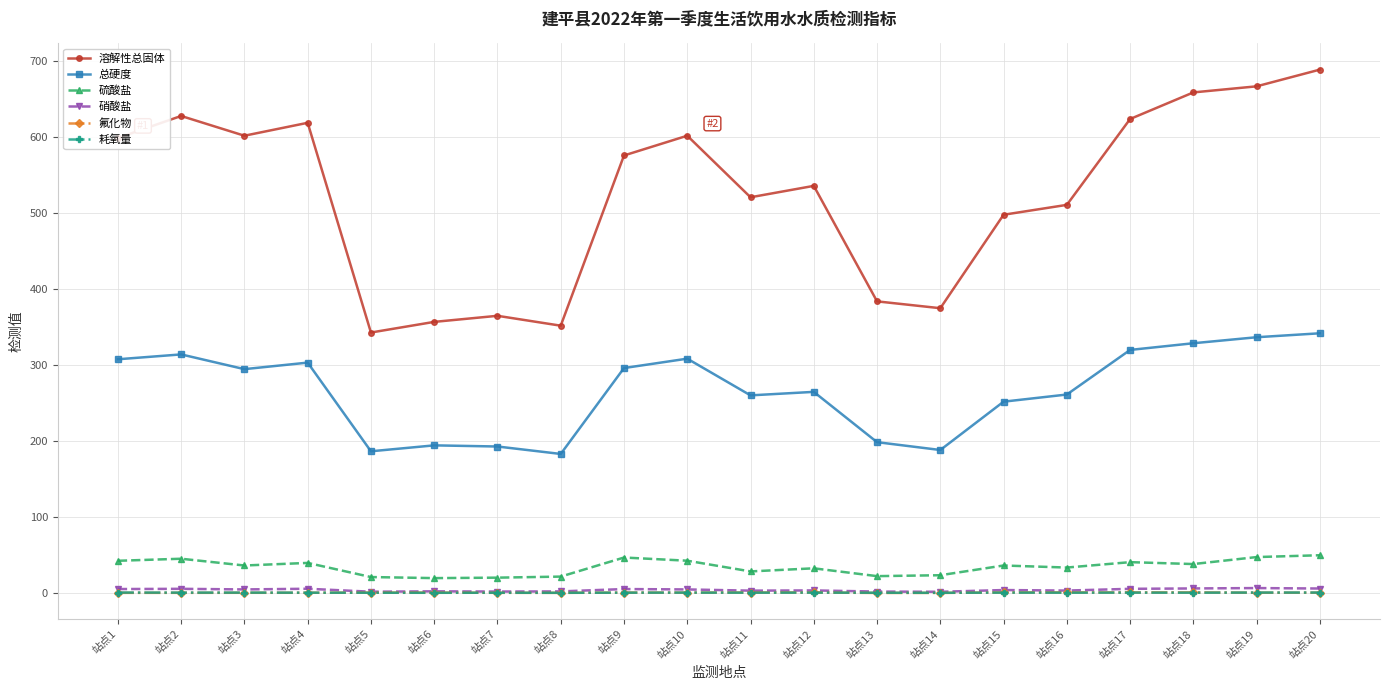

Is the value of 溶解性总固体 at 站点17 greater than the value of 硫酸盐 at 站点8?

Yes